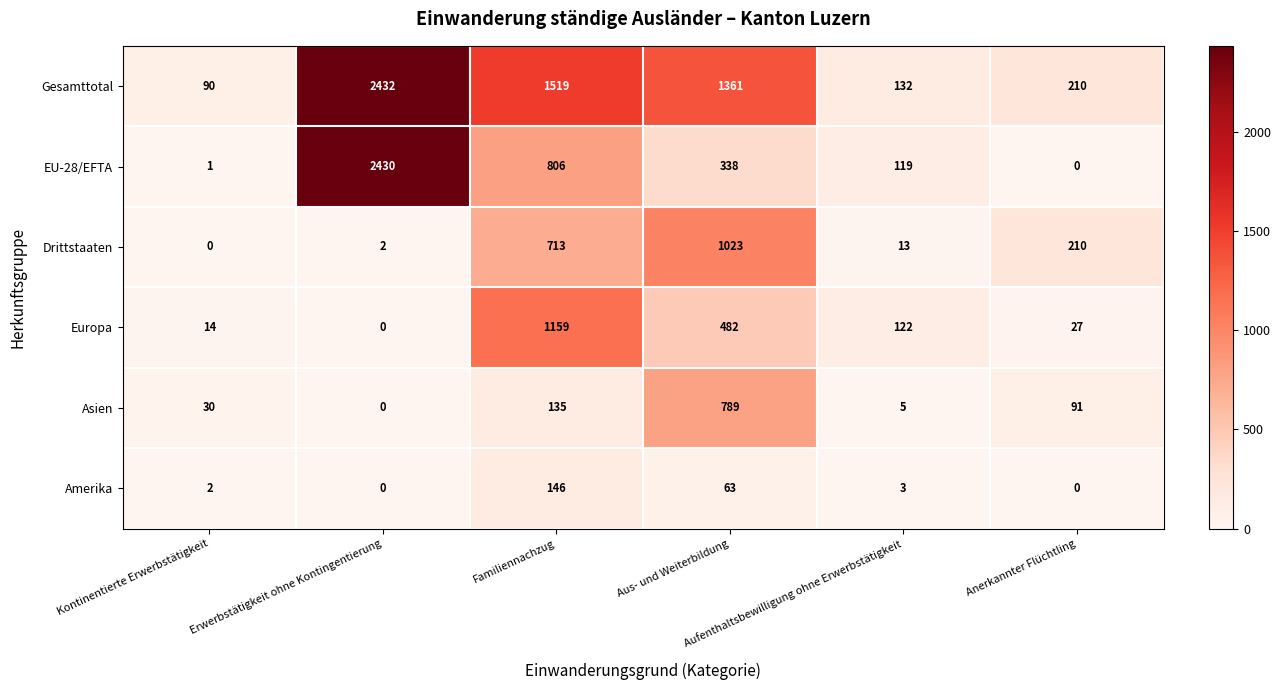

At which category is the sum across all series the highest?

Erwerbstätigkeit ohne Kontingentierung